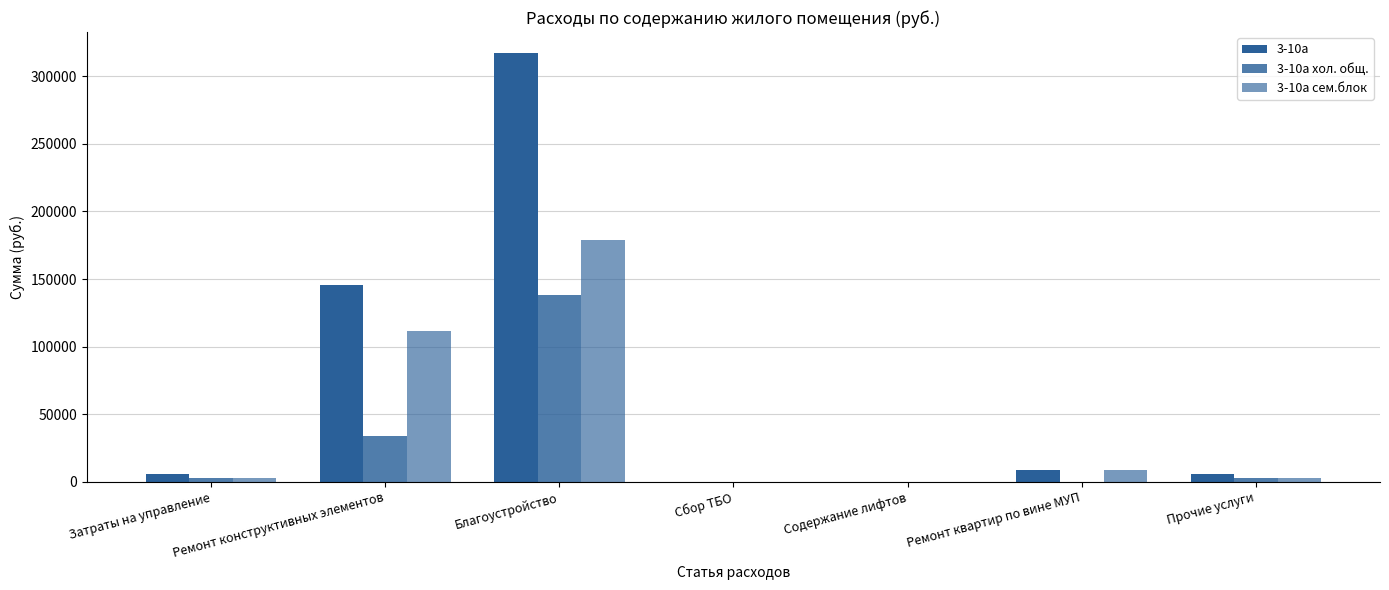

Reading left to right, transcribe all the data shown in this chart.

3-10а: Затраты на управление=5665.6	Ремонт конструктивных элементов=145889.9	Благоустройство=316801.3	Сбор ТБО=8.1	Содержание лифтов=0.0	Ремонт квартир по вине МУП=9120.4	Прочие услуги=5682.6
3-10а хол. общ.: Затраты на управление=2652.2	Ремонт конструктивных элементов=34182.6	Благоустройство=138212.5	Сбор ТБО=3.4	Содержание лифтов=0.0	Ремонт квартир по вине МУП=0.0	Прочие услуги=2702.0
3-10а сем.блок: Затраты на управление=3013.4	Ремонт конструктивных элементов=111707.3	Благоустройство=178588.8	Сбор ТБО=4.7	Содержание лифтов=0.0	Ремонт квартир по вине МУП=9120.4	Прочие услуги=2980.6